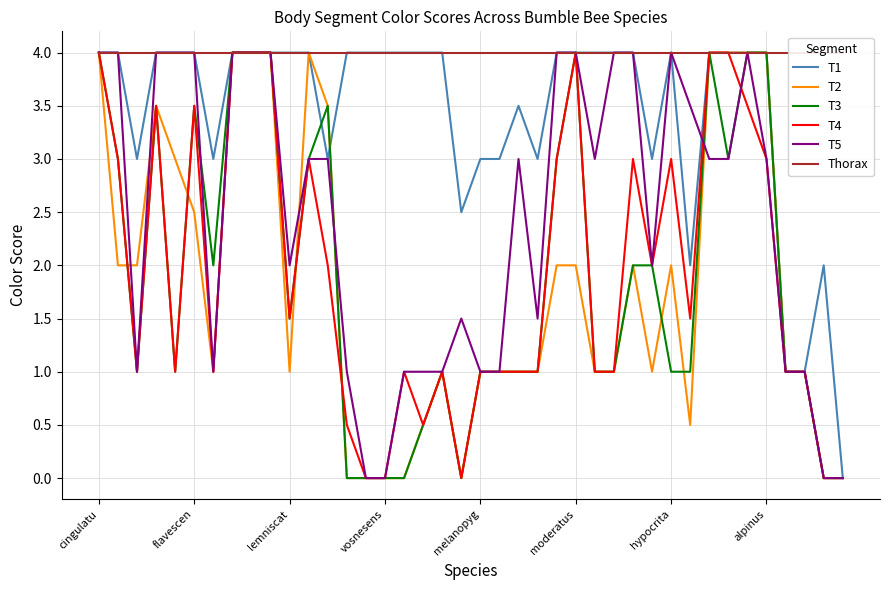

Rank the series by their maximum value, from lowest to highest.

T1, T2, T3, T4, T5, Thorax